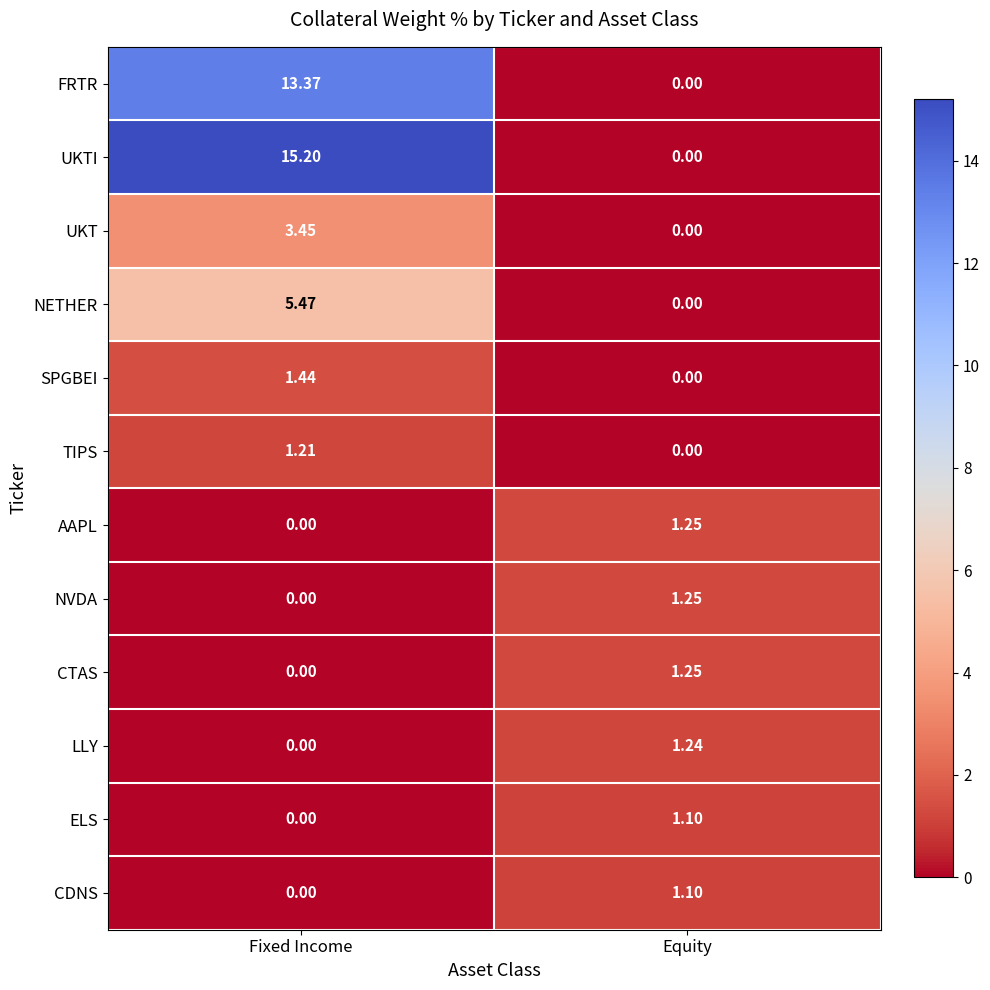

Where is ELS nearest to the value 0?

Fixed Income